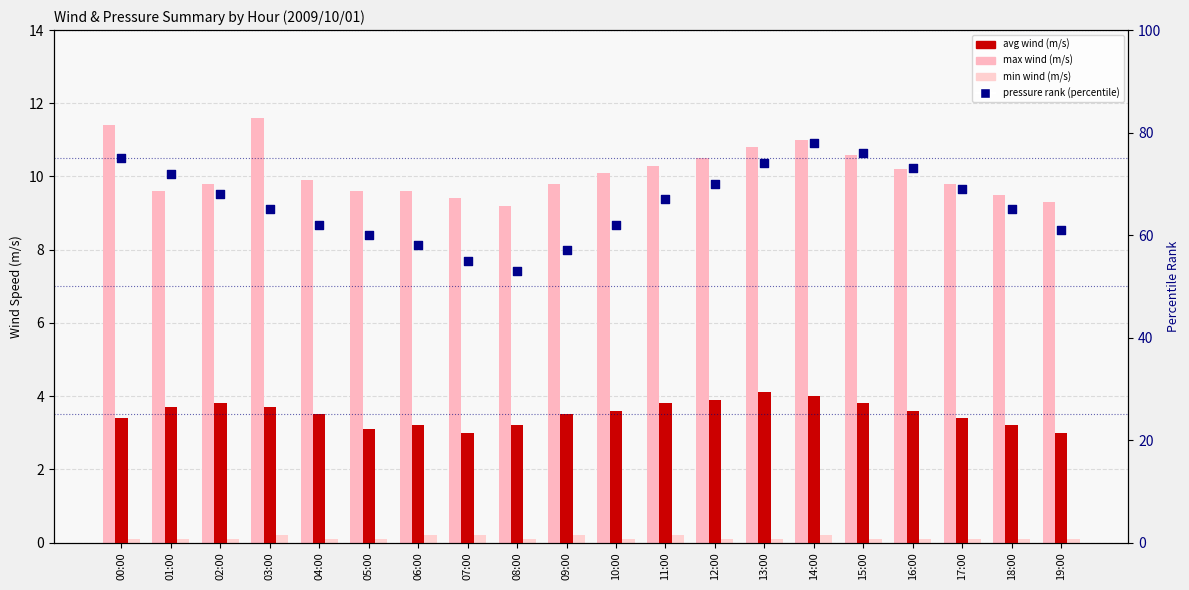

What is the total value across all series at 01:00?

85.4